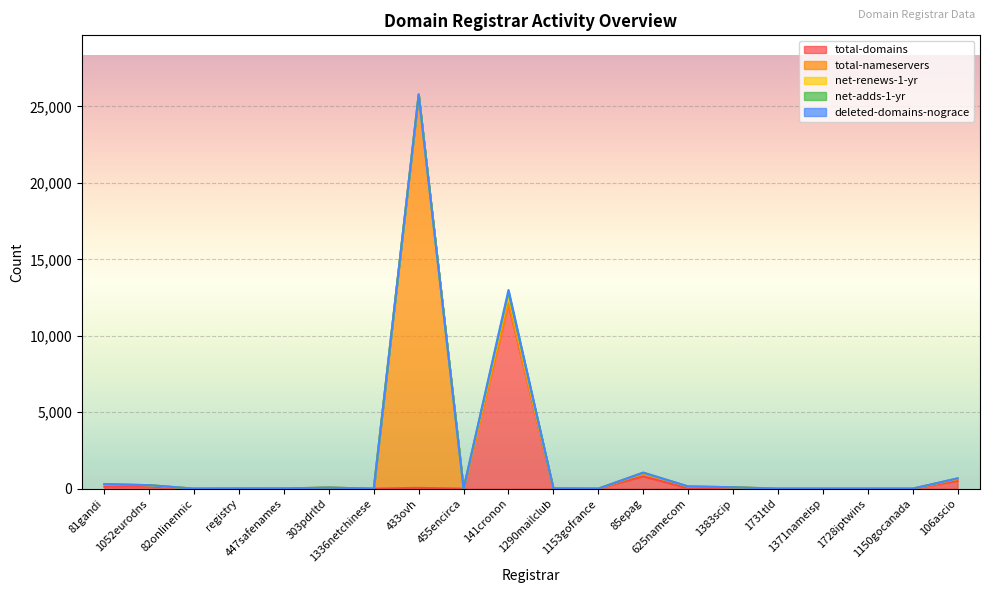

What position from the right is 1290mailclub?

10